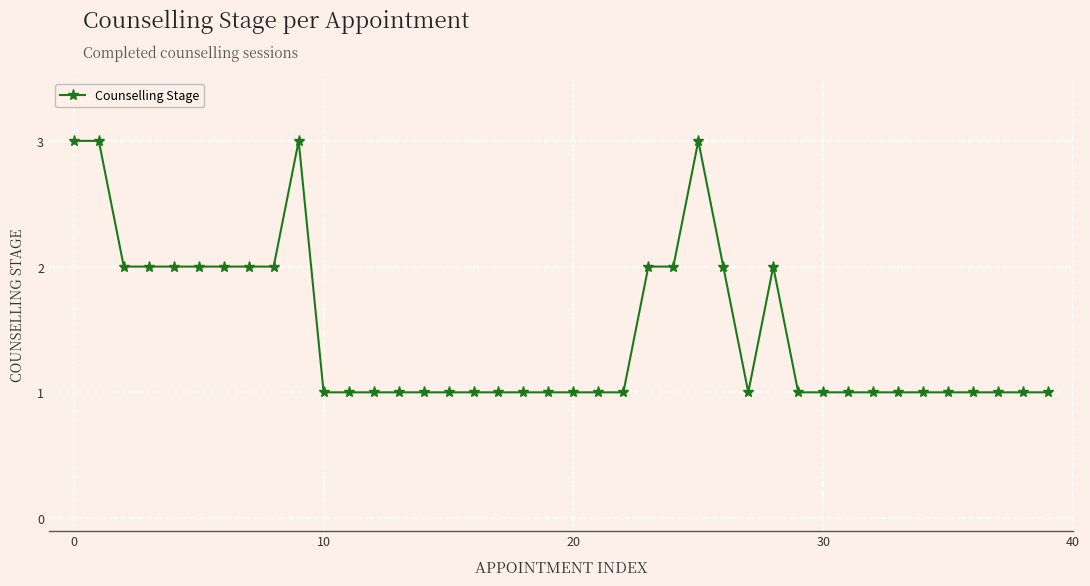

What is the maximum value shown in the chart?

3